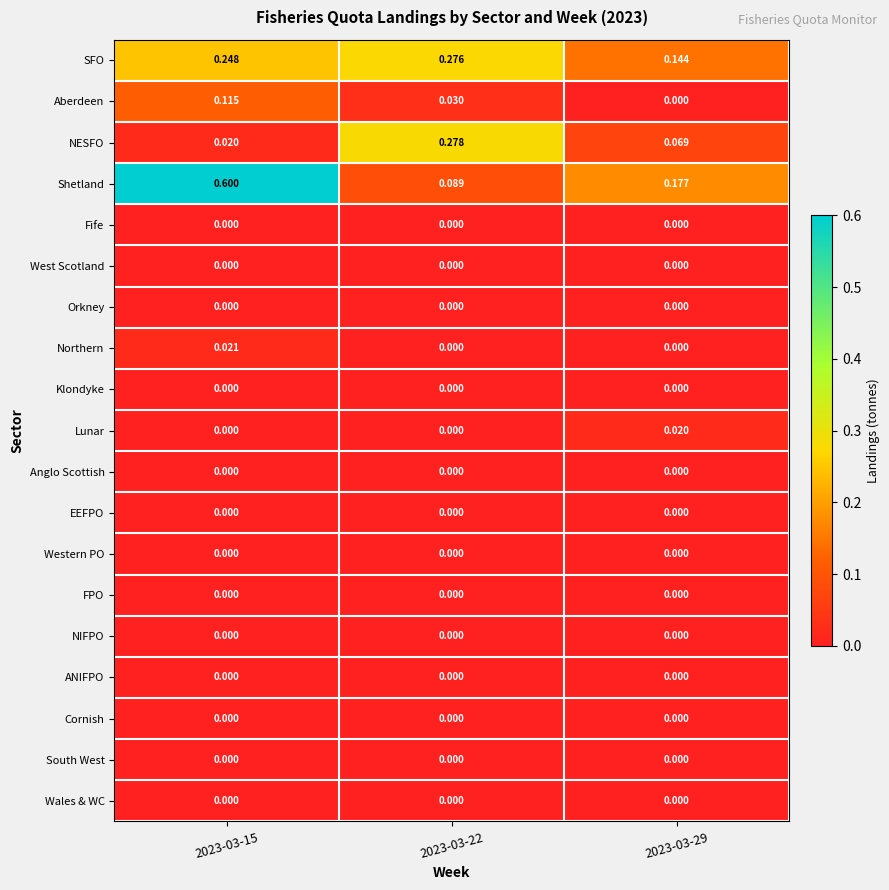

At how many categories does at least one series exceed 0?

3